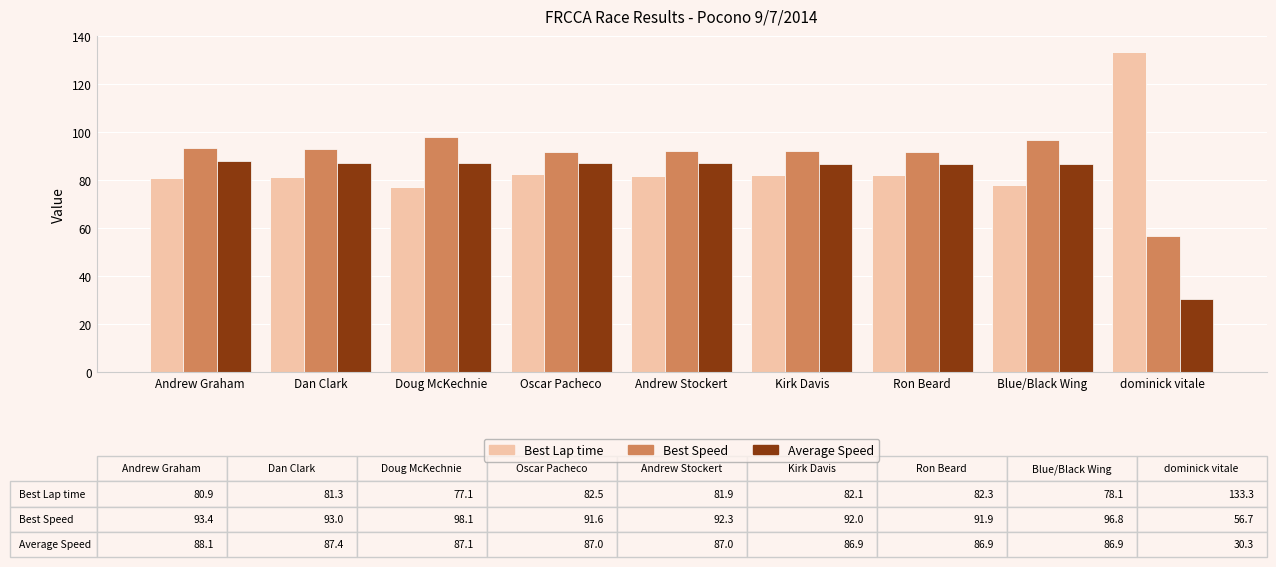

What is the value of the Best Speed bar at the 8th from the left?

96.8